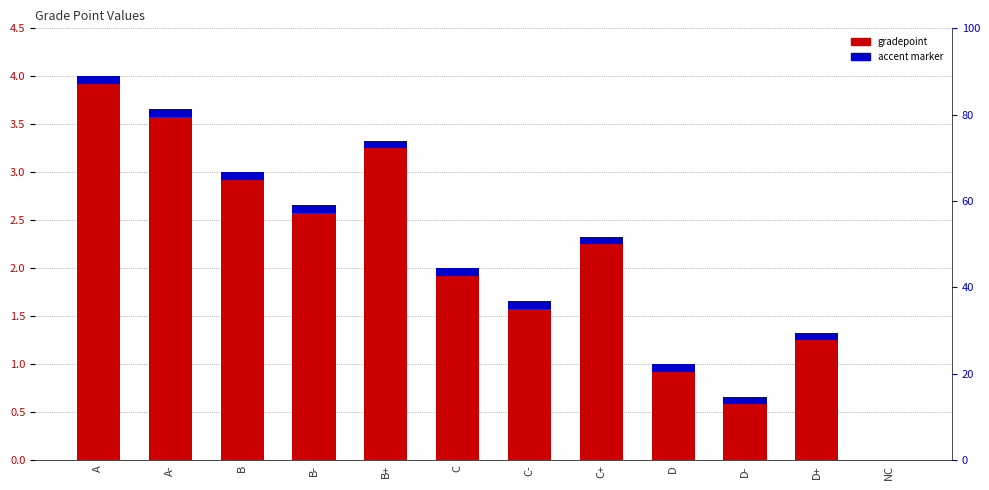

What is the difference between the values at B+ and A-?

0.3